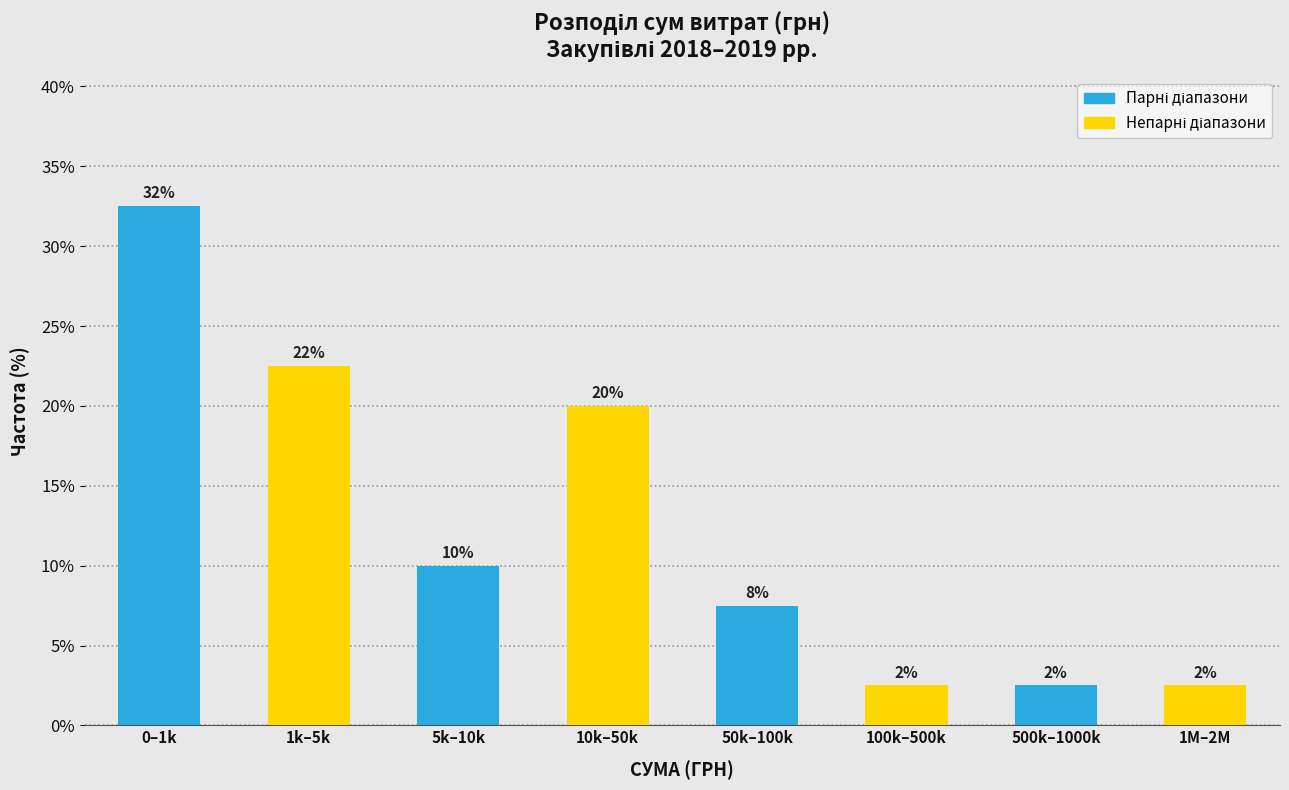

How many bars are there in total?

8